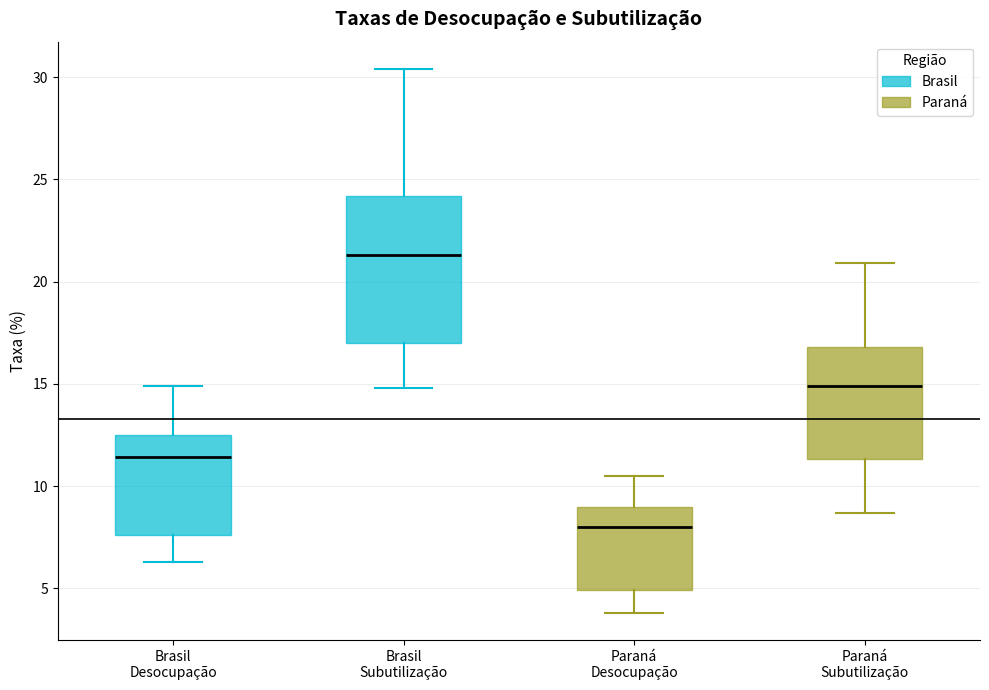

Which box's median line is the lowest?

Paraná Desocupação